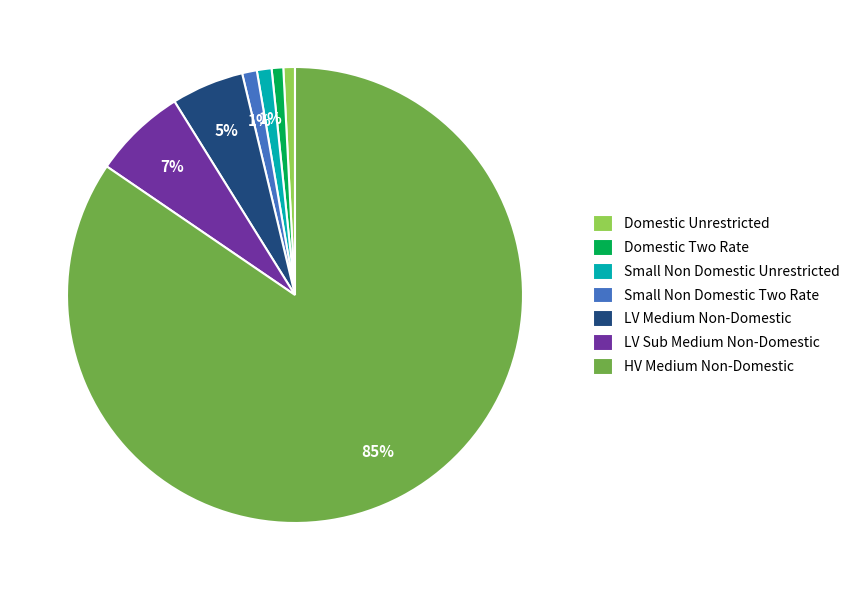

Is there a majority slice in this chart?

Yes